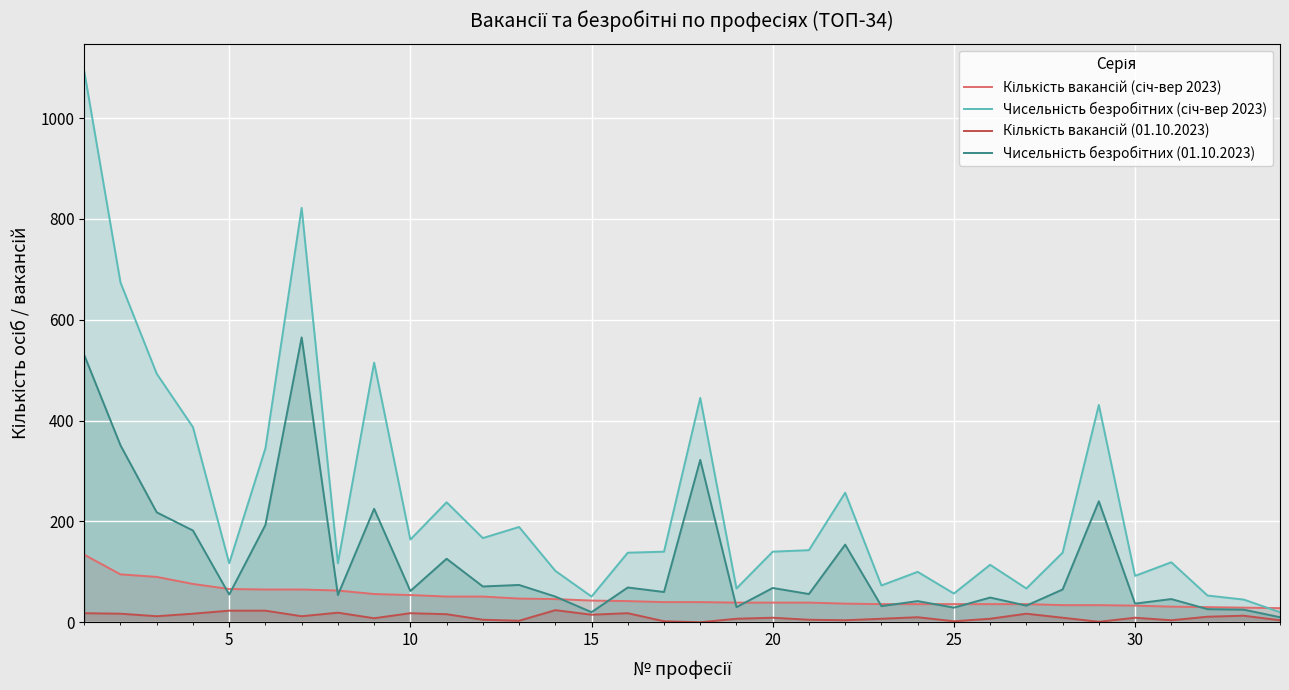

What is the value of the Чисельність безробітних (січ-вер 2023) point at the 3rd from the left?

493